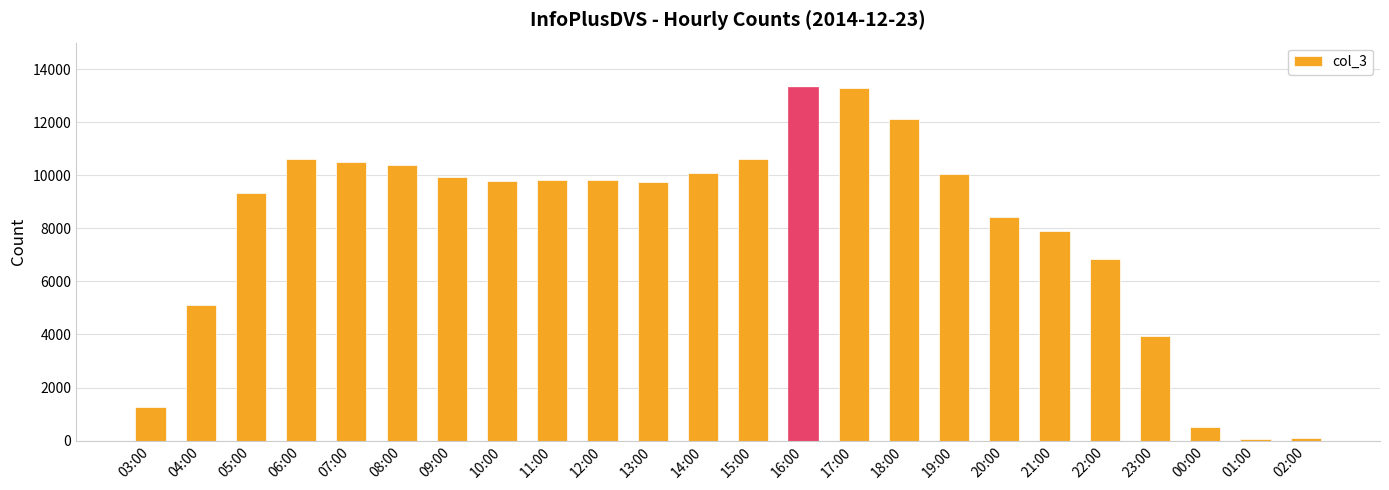

Where does the data first go above 9804?

06:00